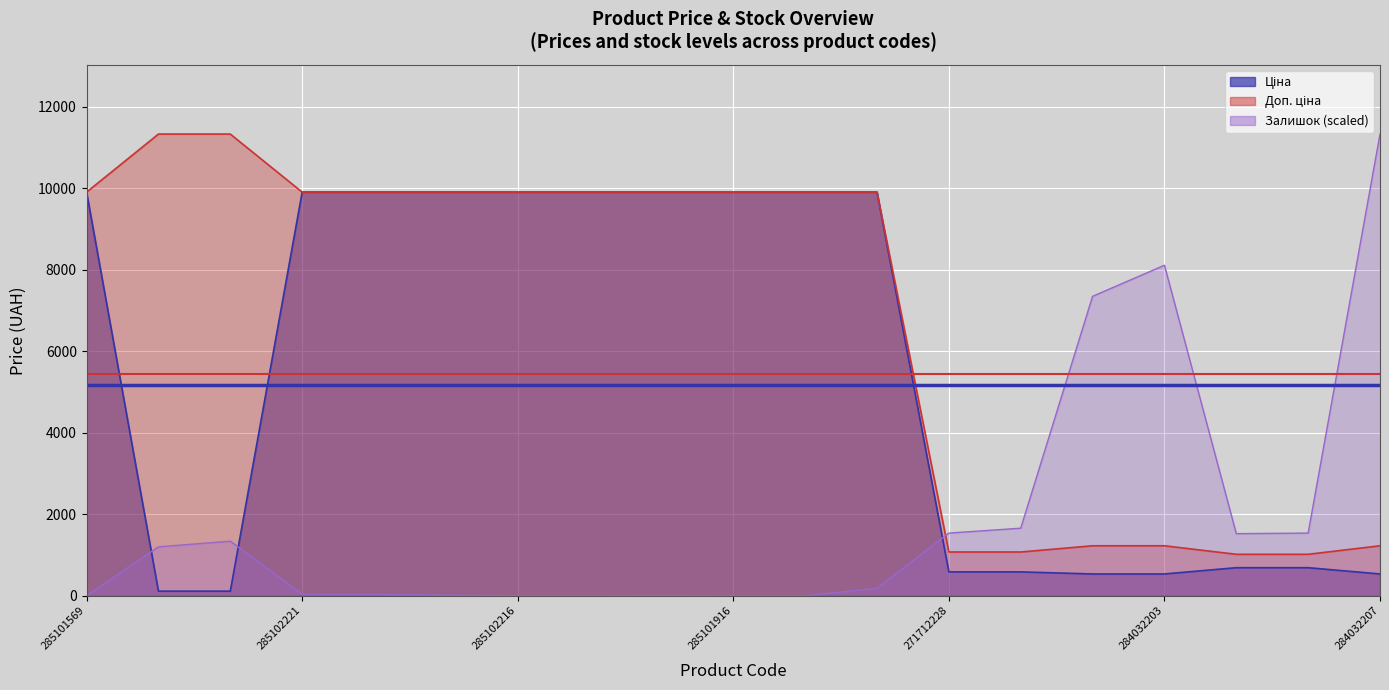

Reading left to right, extract all data points from this chart.

Ціна: 9908.5	113.3	113.3	9908.5	9908.5	9908.5	9908.5	9908.5	9908.5	9908.5	9908.5	9908.5	586.0	586.0	535.4	535.4	689.1	689.1	535.4
Доп. ціна: 9908.5	11334.0	11334.0	9908.5	9908.5	9908.5	9908.5	9908.5	9908.5	9908.5	9908.5	9908.5	1074.5	1074.5	1227.2	1227.2	1017.8	1017.8	1227.2
Залишок: 0.0	1201.3	1339.9	37.0	32.3	13.9	0.0	0.0	4.6	0.0	0.0	184.8	1538.6	1658.7	7351.2	8113.5	1524.8	1538.6	11334.0